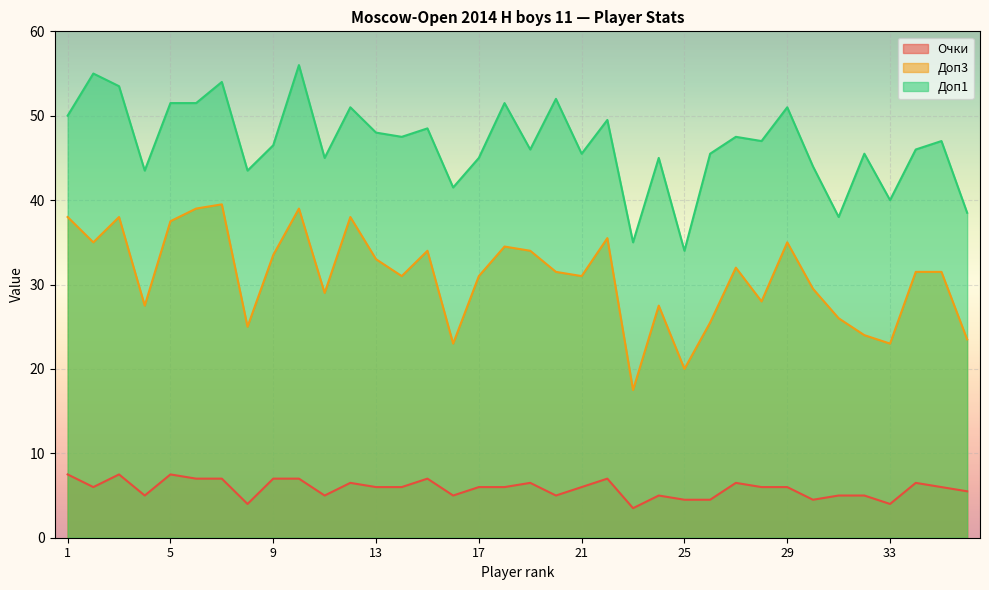

The Доп1 series shows 71.9 at 15. True or false?

False